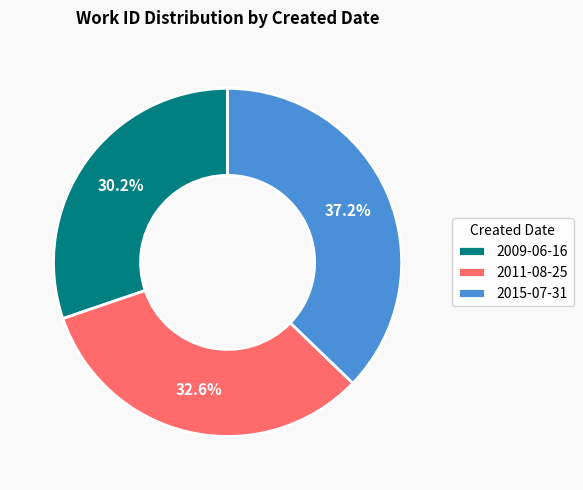

Count the number of slices in the pie.

3